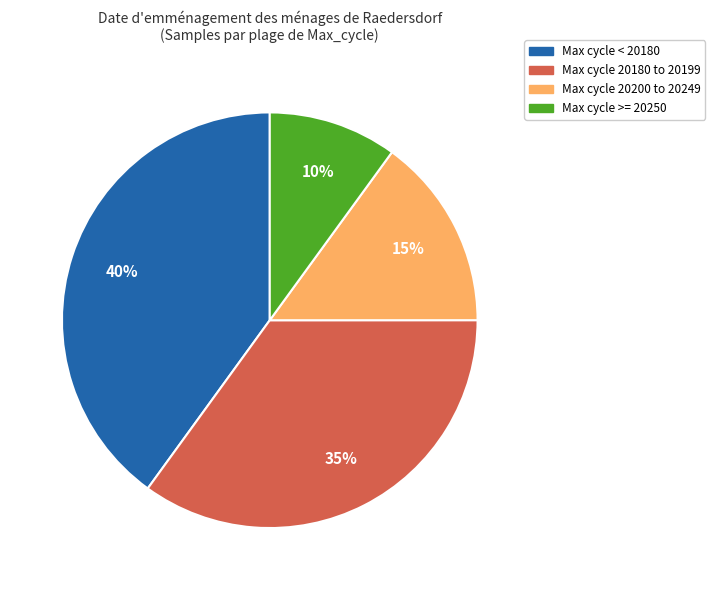

To the nearest percent, what is the difference between the largest and smallest slice percentages?

30%